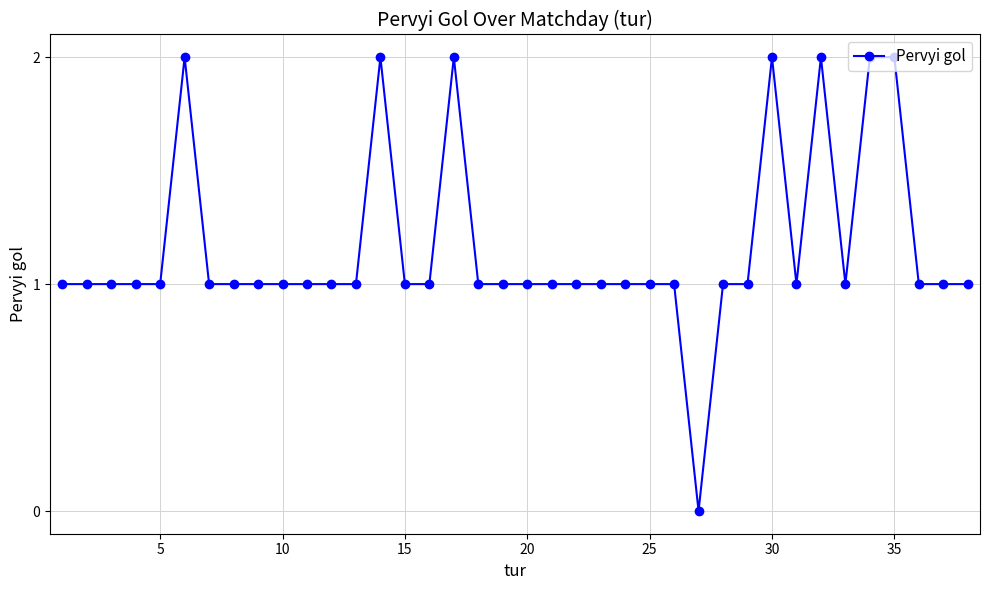

What is the difference between the maximum and minimum values?

2